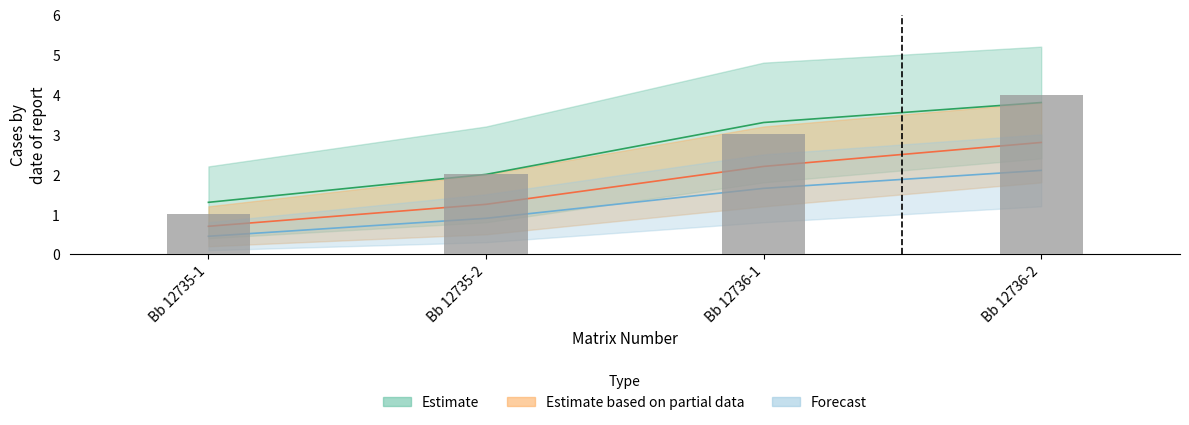

What is the sum of all values?

10